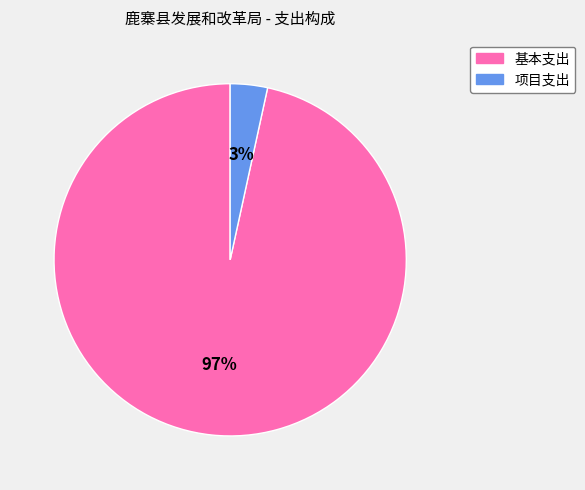

To the nearest percent, what percentage of the pie is 项目支出?

3%